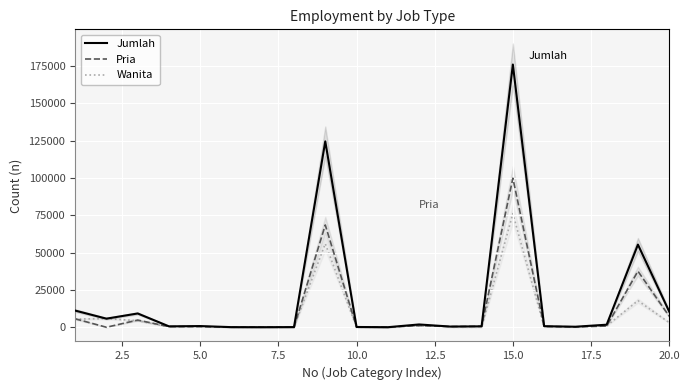

What is the maximum value for Jumlah?

175897